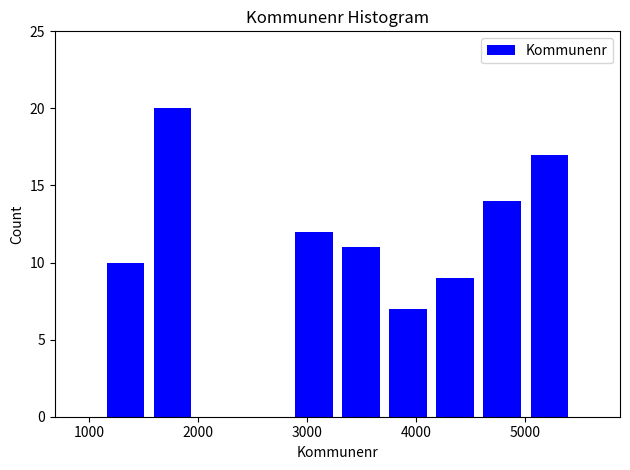

Reading left to right, transcribe this chart: for each bar, give the range it covers on the x-axis and its height. Neither the bar edges nor the heights are printed on the chart, so give them approximately, as read against the axes.

1100 to 1500: 10
1500 to 2000: 20
2000 to 2400: 0
2400 to 2800: 0
2800 to 3300: 12
3300 to 3700: 11
3700 to 4100: 7
4100 to 4600: 9
4600 to 5000: 14
5000 to 5400: 17